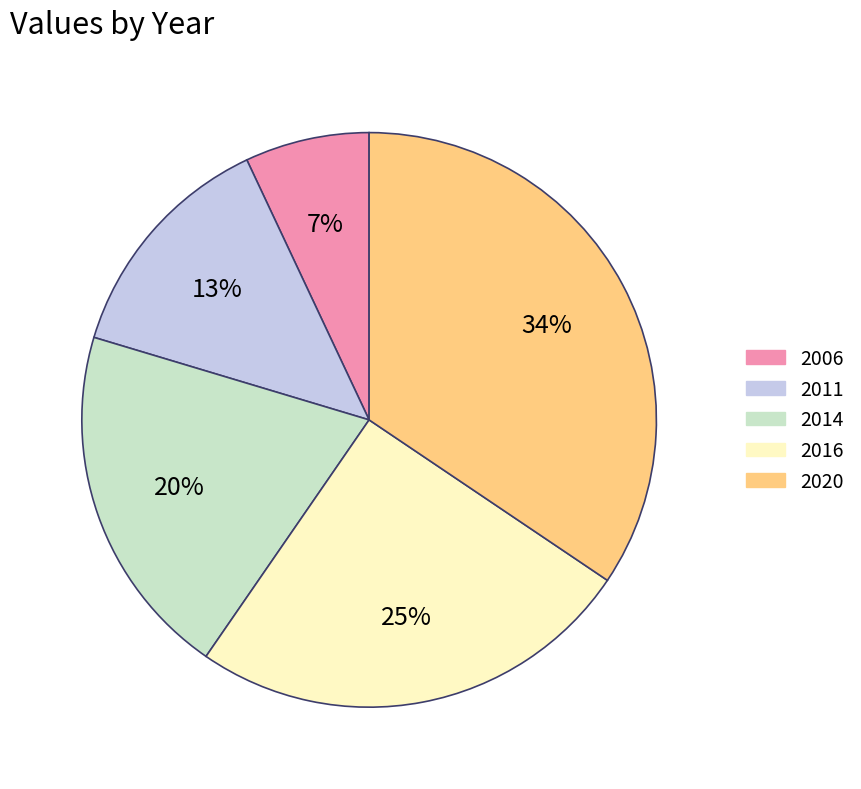

To the nearest percent, what is the difference between the 2011 and 2020 slice percentages?

21%